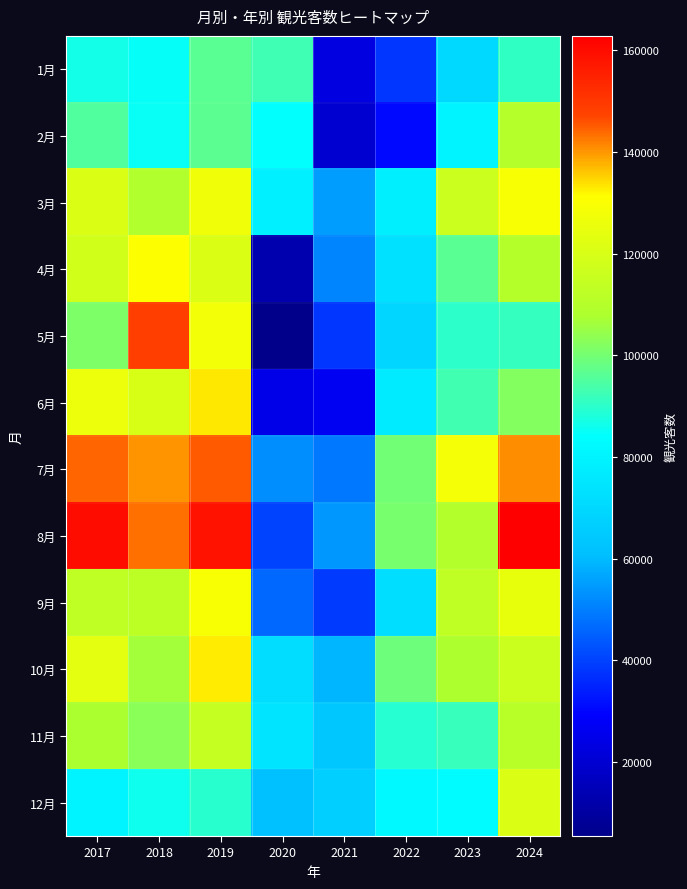

What is the difference between the highest and lowest values at 2018?

63739